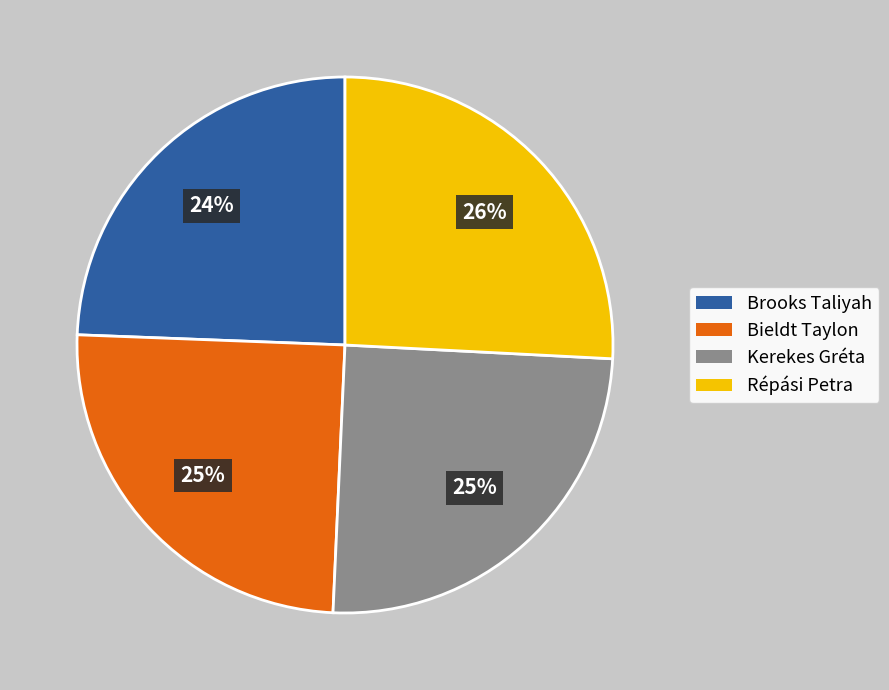

How many slices are in this pie chart?

4